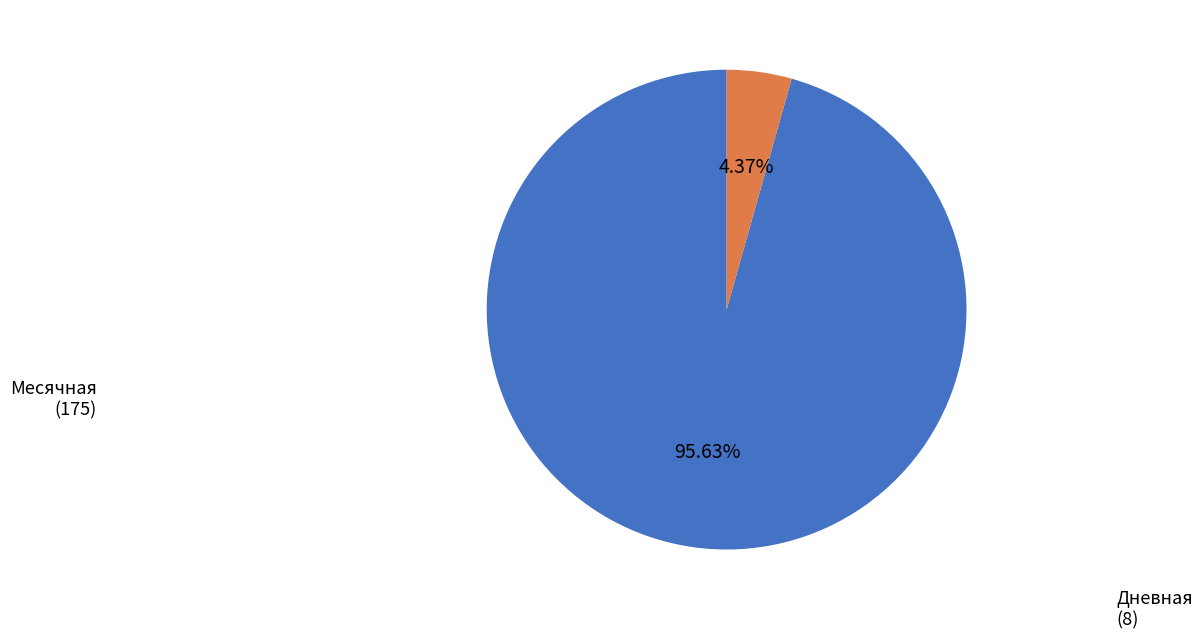

Is there a majority slice in this chart?

Yes